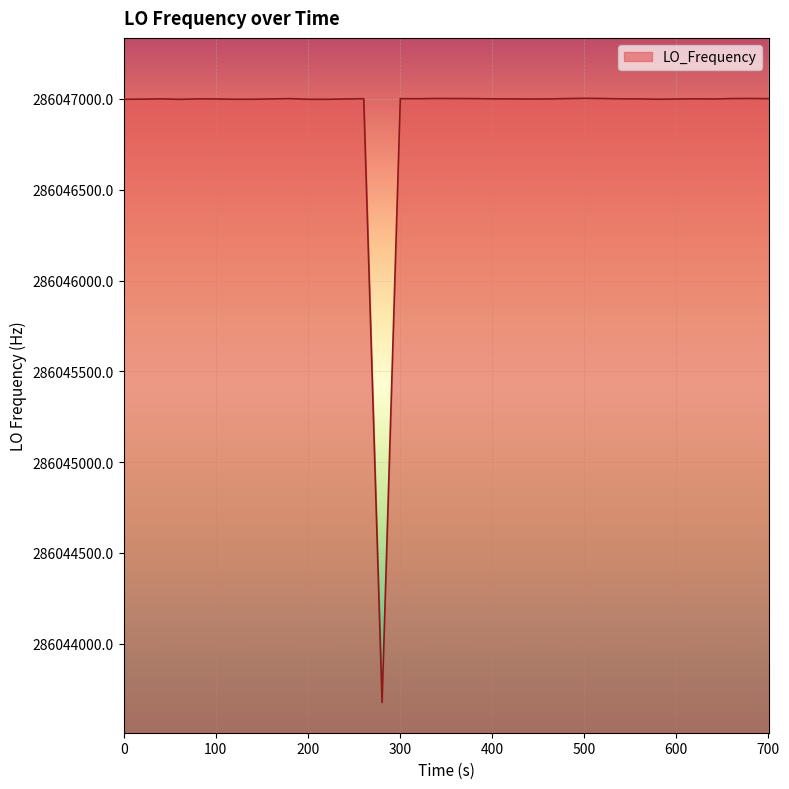

What is the greatest value displayed?

286047003.7